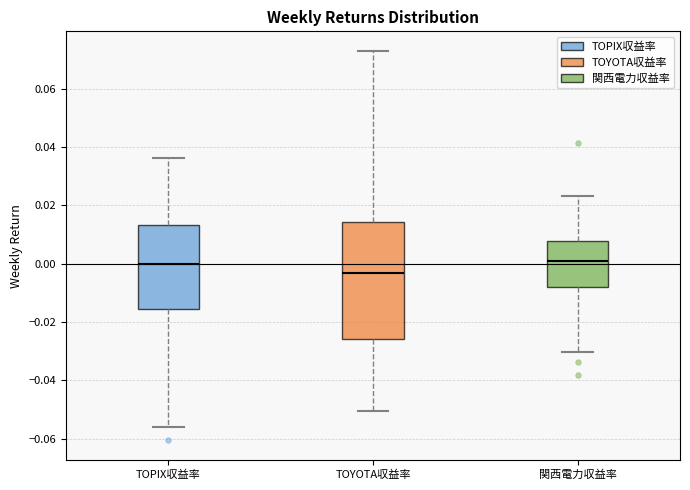

Where does the upper whisker of the box for TOYOTA収益率 end on the y-axis? The values are not printed on the chart, so give them approximately, as read against the axis.

0.072